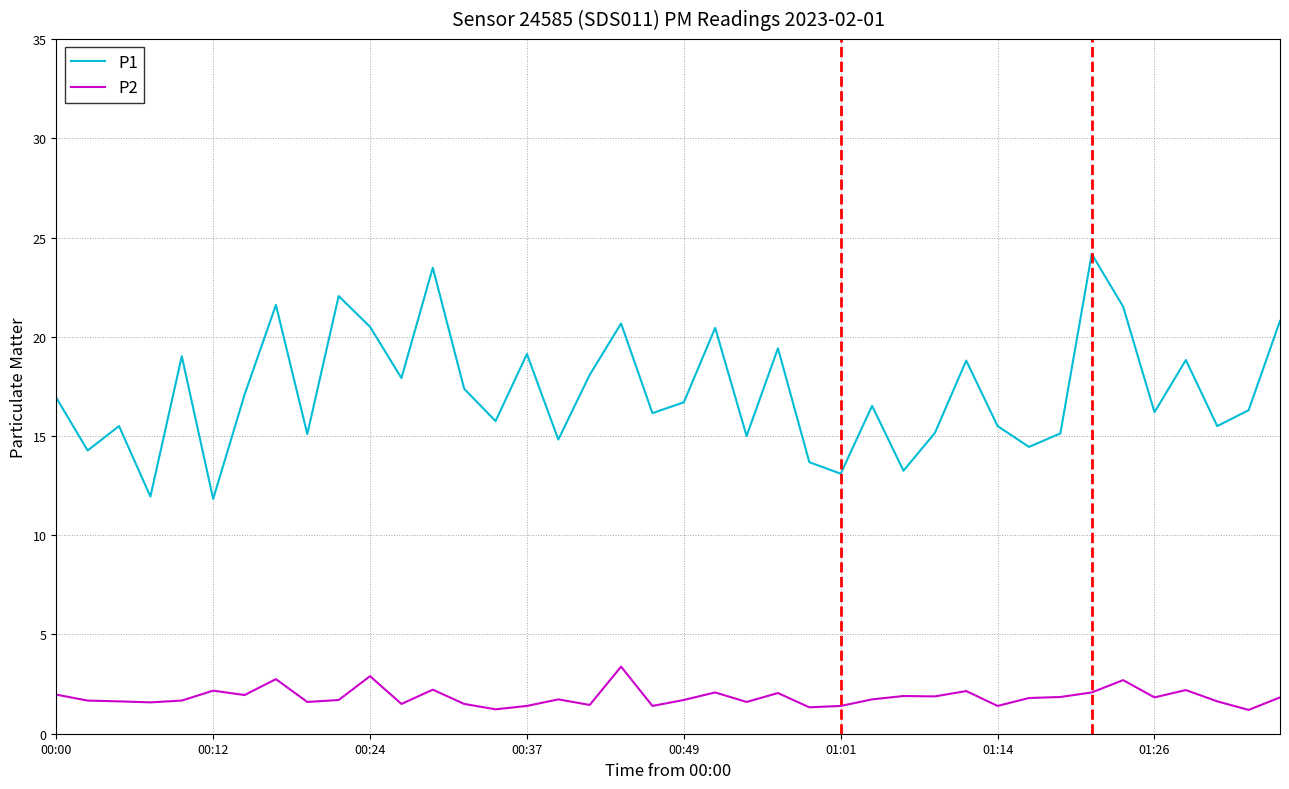

Rank the series by their average value, from lowest to highest.

P2, P1